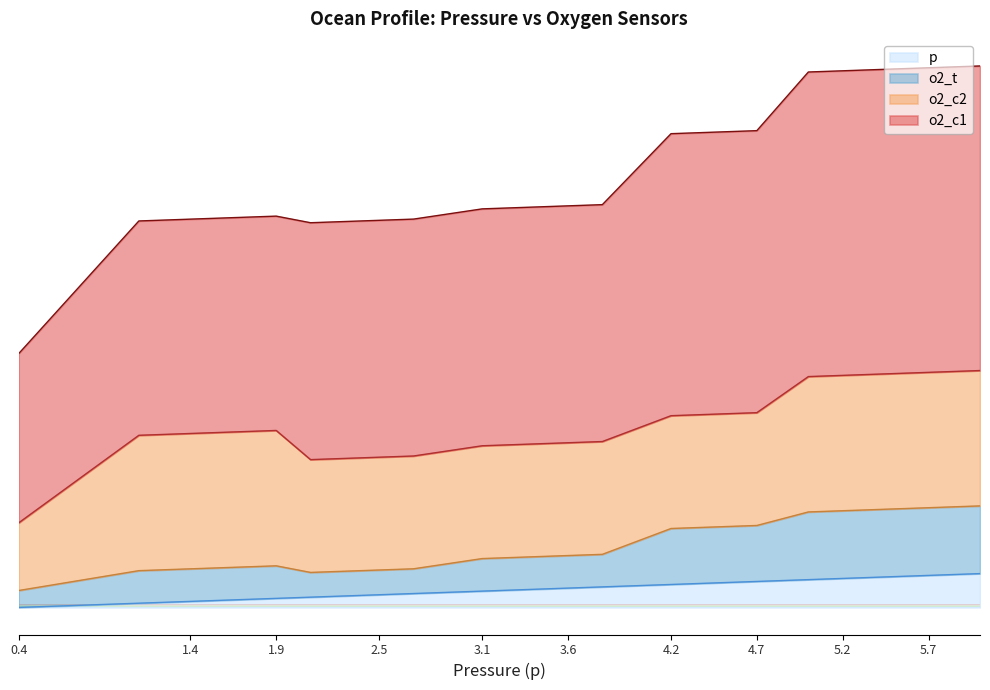

Does the chart have visible grid lines?

No